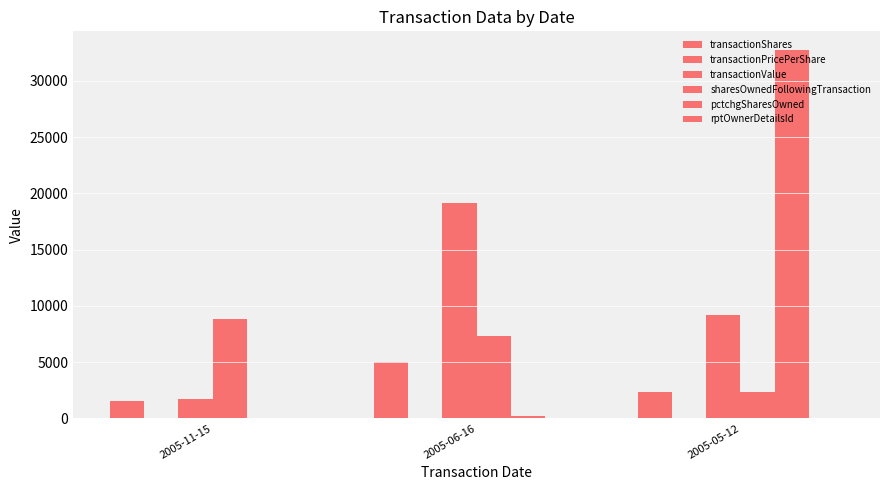

Where does the transactionPricePerShare series first go above 3?

2005-06-16